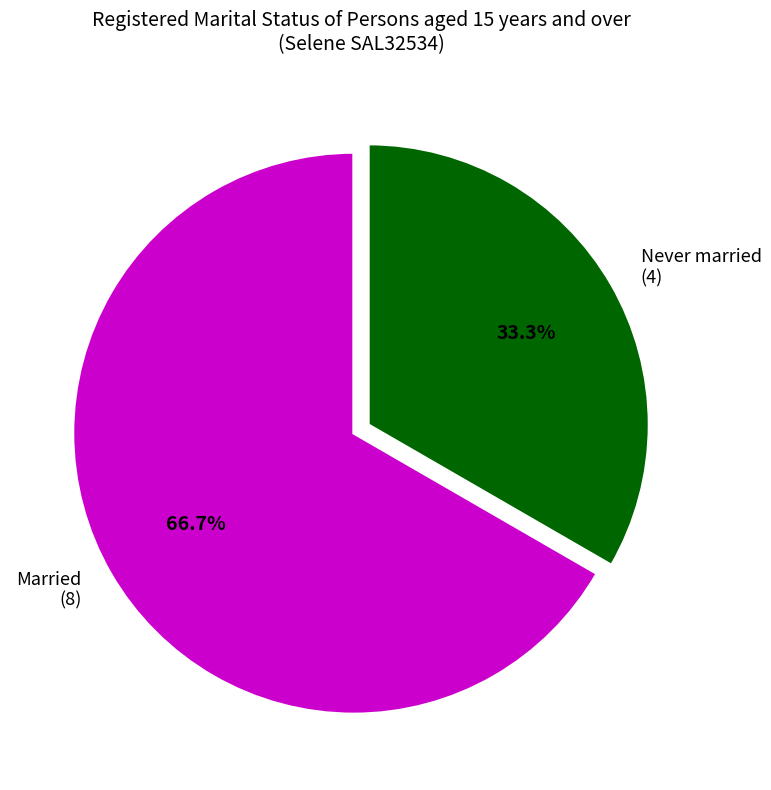

How many slices are in this pie chart?

2